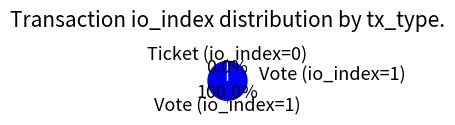

What is the smallest slice in the pie chart?

Ticket (io_index=0)